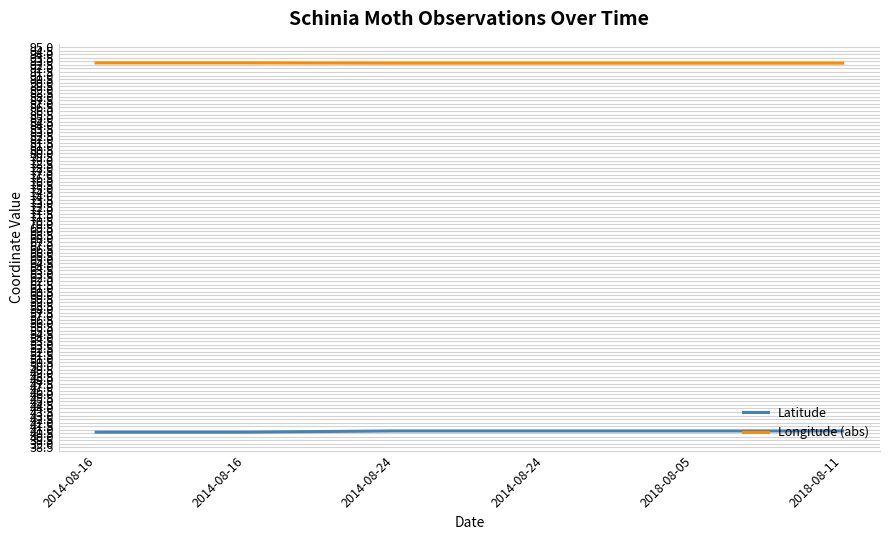

What are all the series names shown in the legend?

Latitude, Longitude (abs)